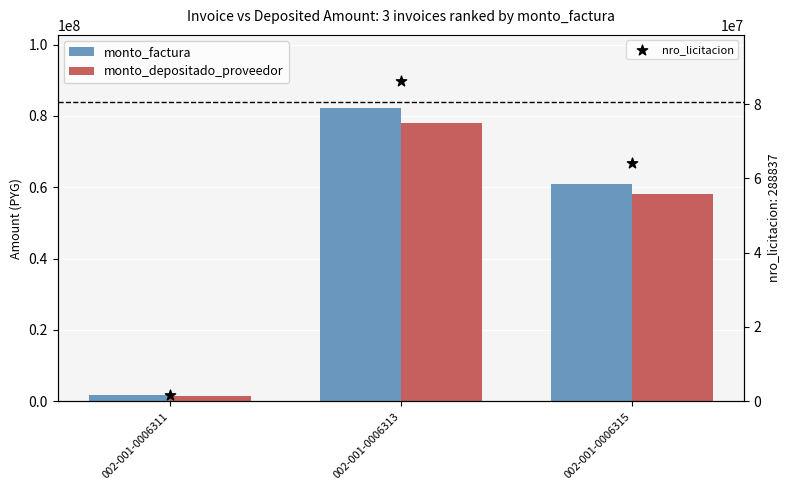

Which series contains the highest Y value?

nro_licitacion